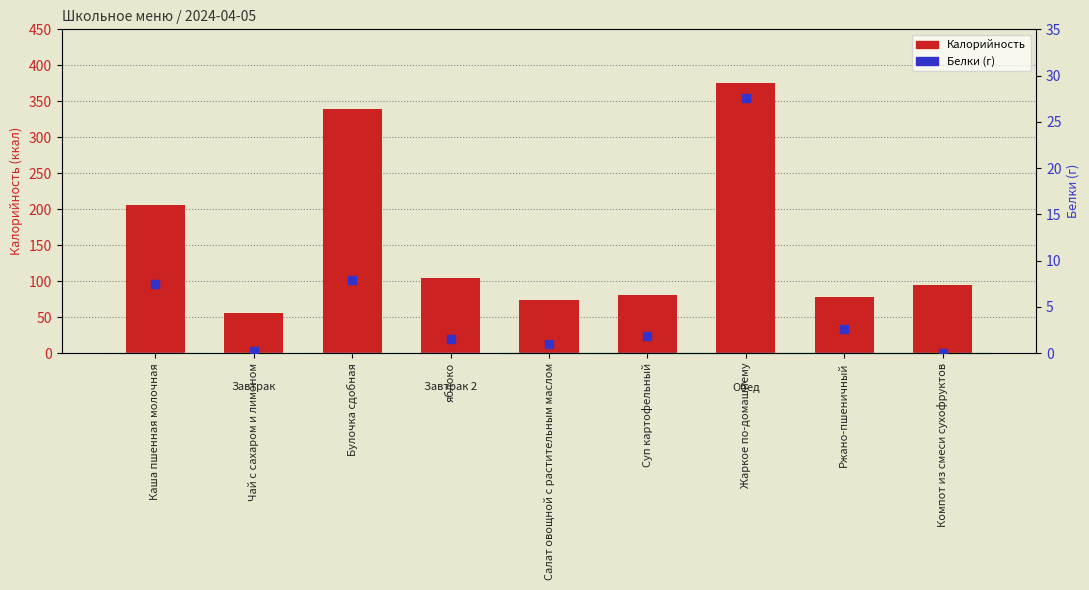

What are all the series names shown in the legend?

Калорийность, Белки